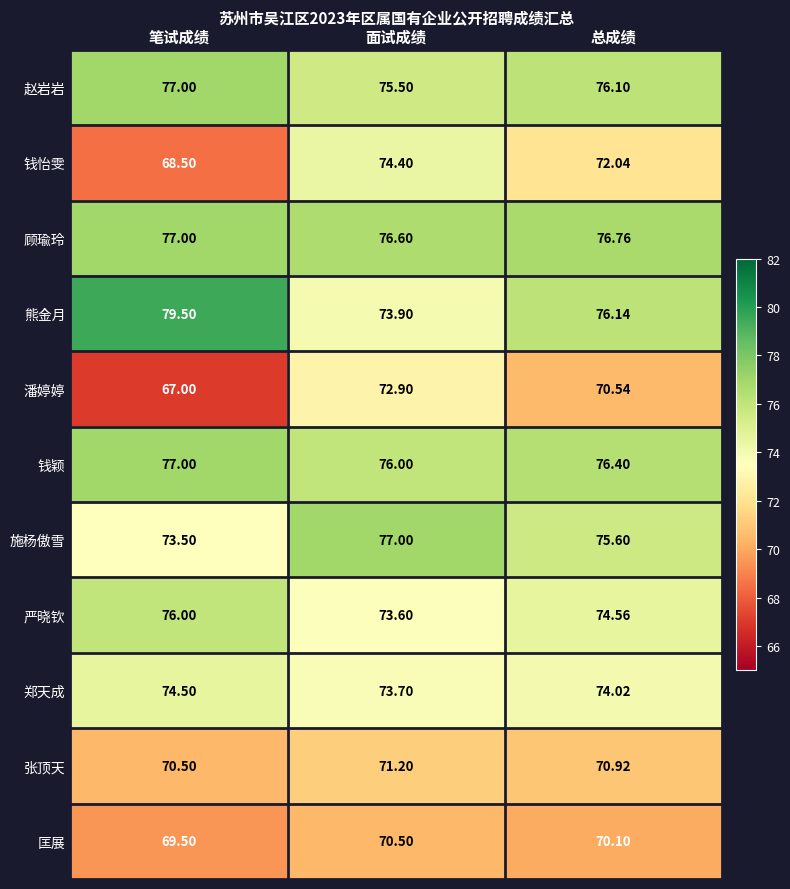

How many categories are shown in the chart?

3